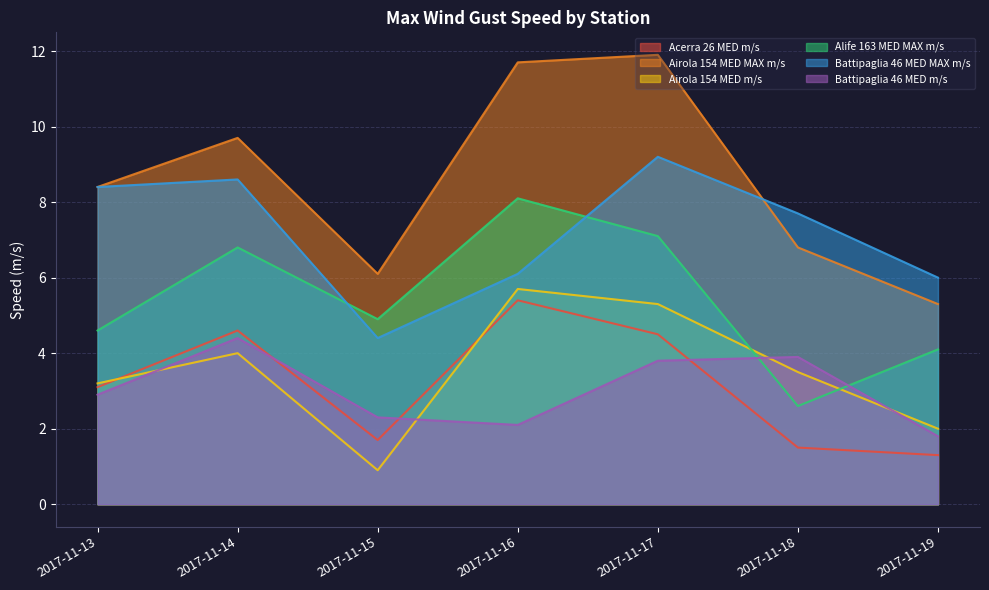

List the series in order of their peak value, lowest first.

Battipaglia 46 MED m/s, Acerra 26 MED m/s, Airola 154 MED m/s, Alife 163 MED MAX m/s, Battipaglia 46 MED MAX m/s, Airola 154 MED MAX m/s